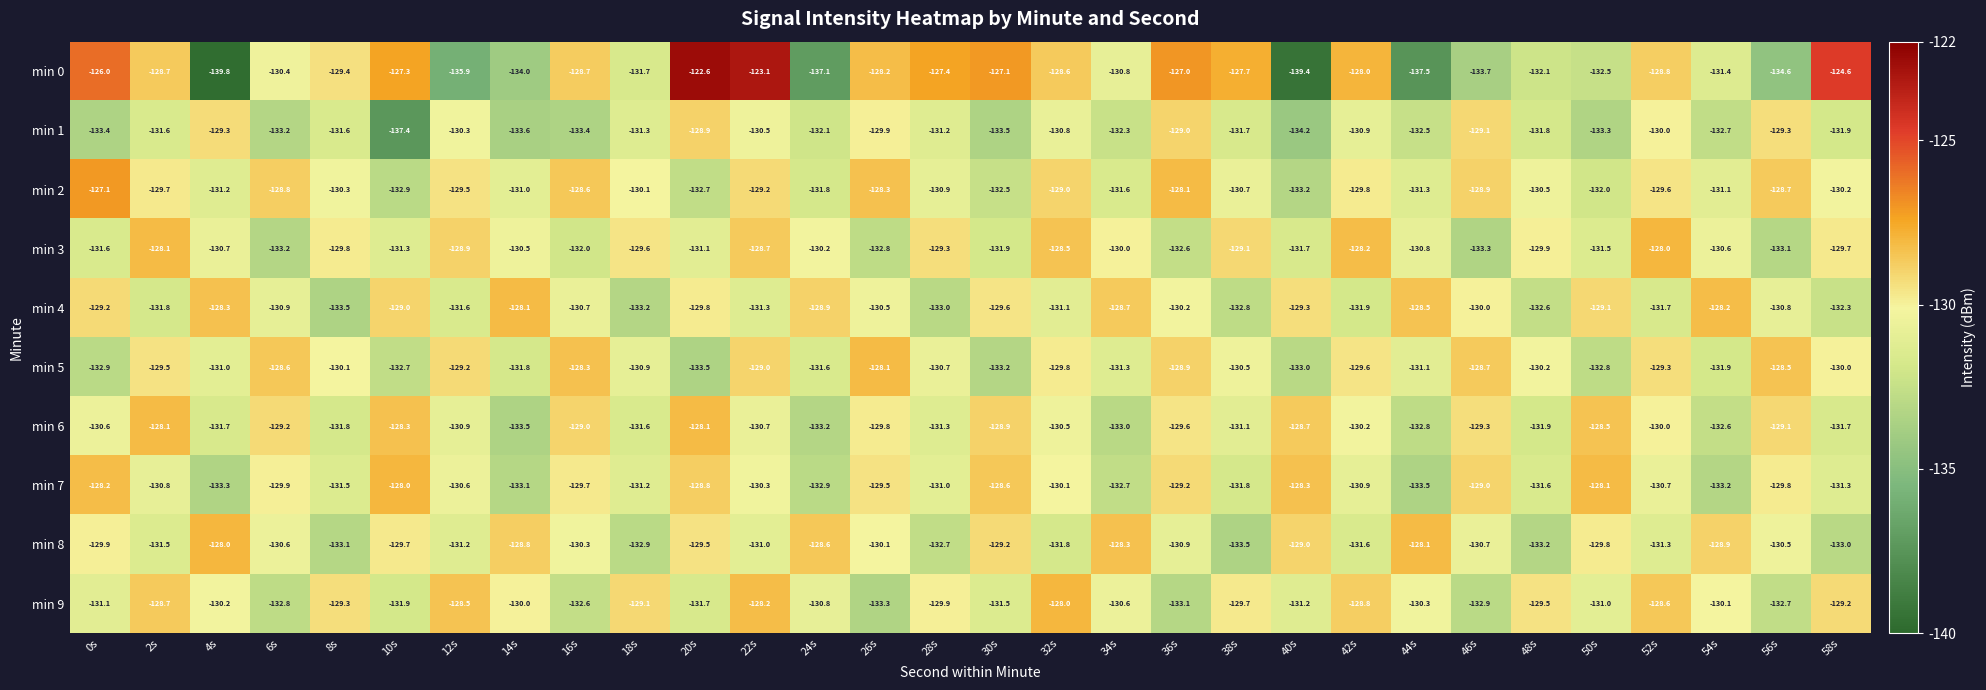

What value does the min 6 series have at 56s?

-129.1